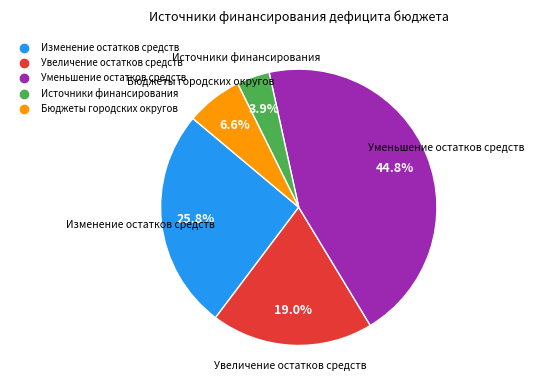

To the nearest percent, what percentage of the pie is Источники финансирования?

4%